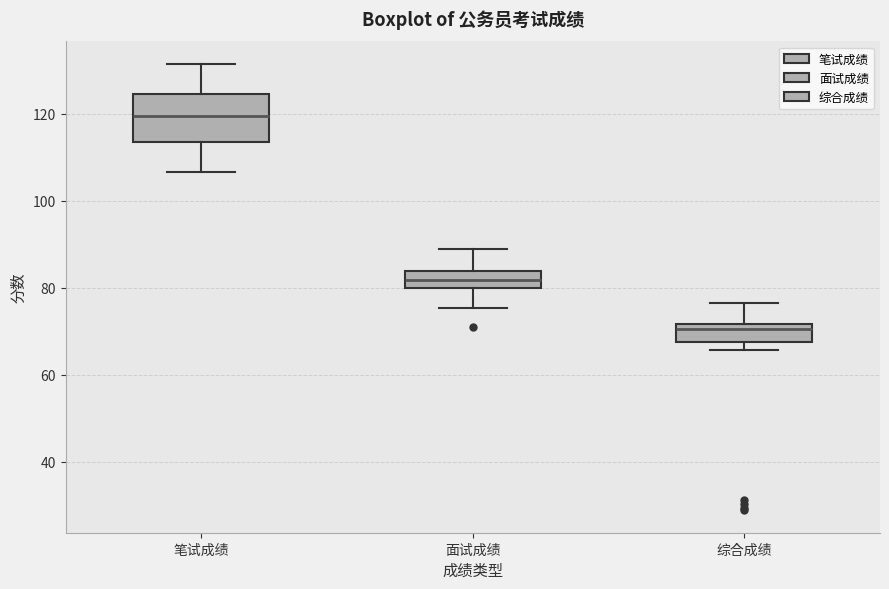

Where does the lower whisker of the box for 面试成绩 end on the y-axis? The values are not printed on the chart, so give them approximately, as read against the axis.

76